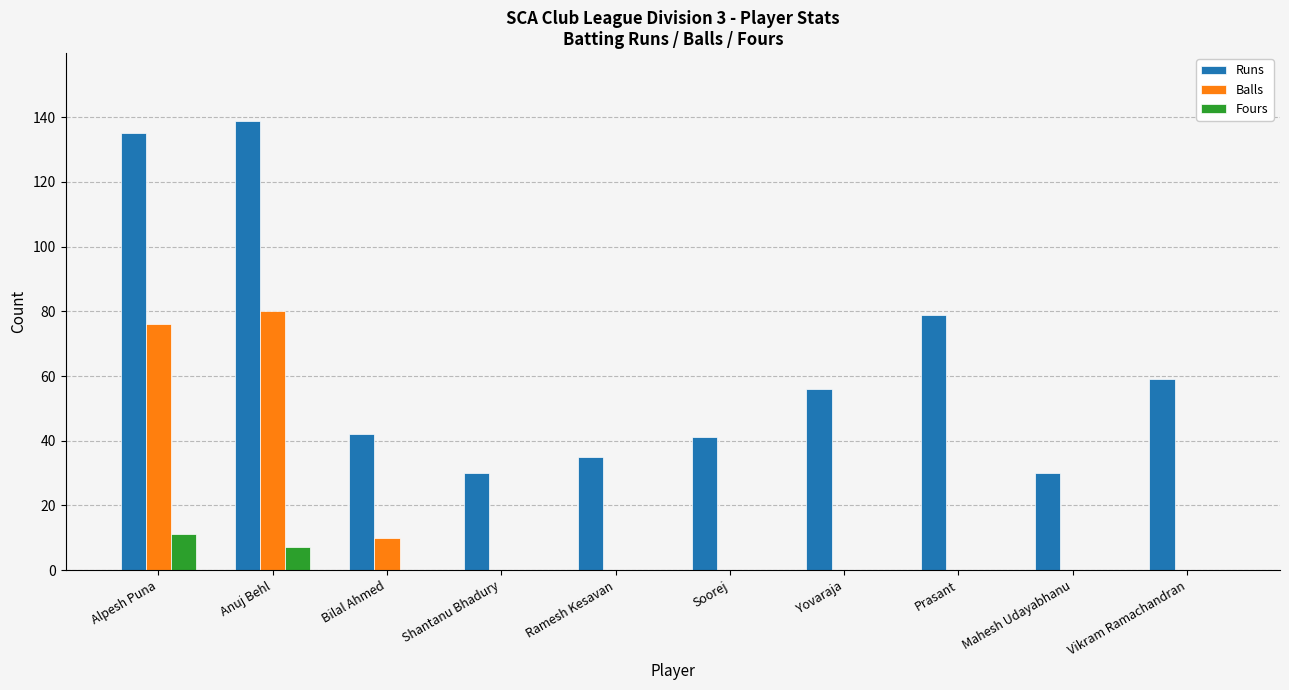

Count the number of data series in this chart.

3